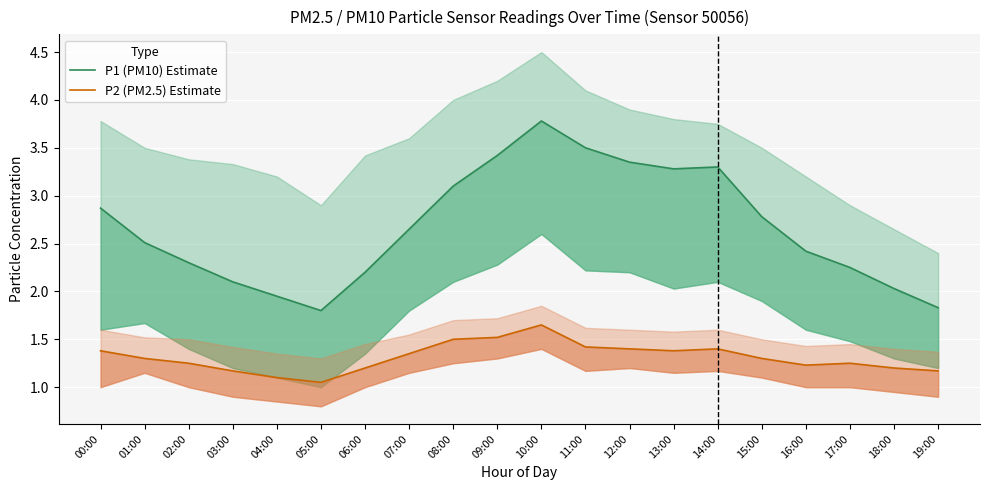

True or false: P1 (PM10) Estimate and P2 (PM2.5) Estimate intersect in this chart.

False